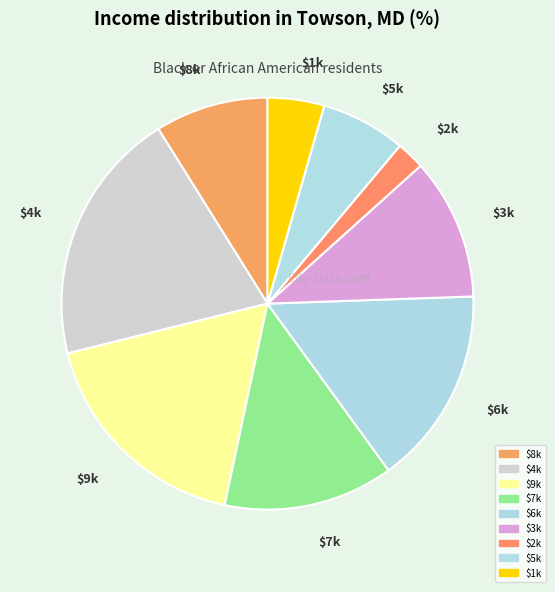

Is $8k the majority of the pie?

No